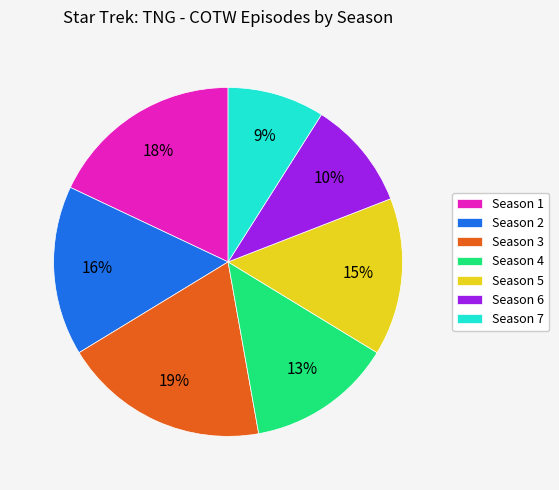

Is it true that Season 6 is 10% of the pie?

True